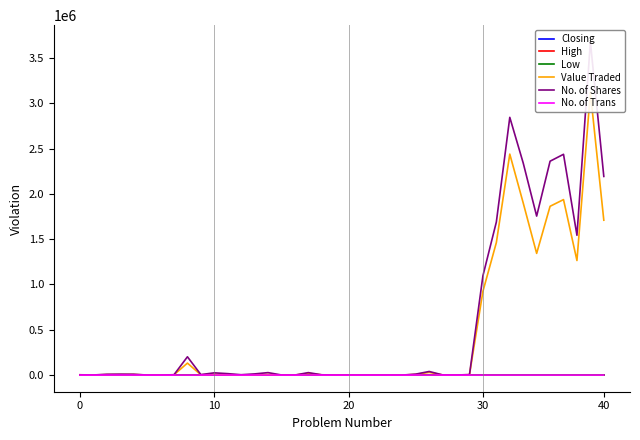

At which category is the sum across all series the highest?

38